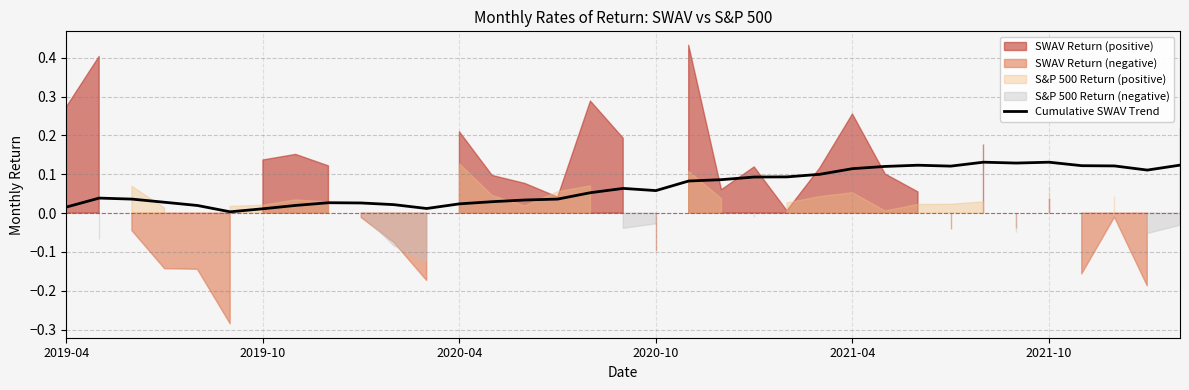

Is it true that the value at 32 is 0.0?

False